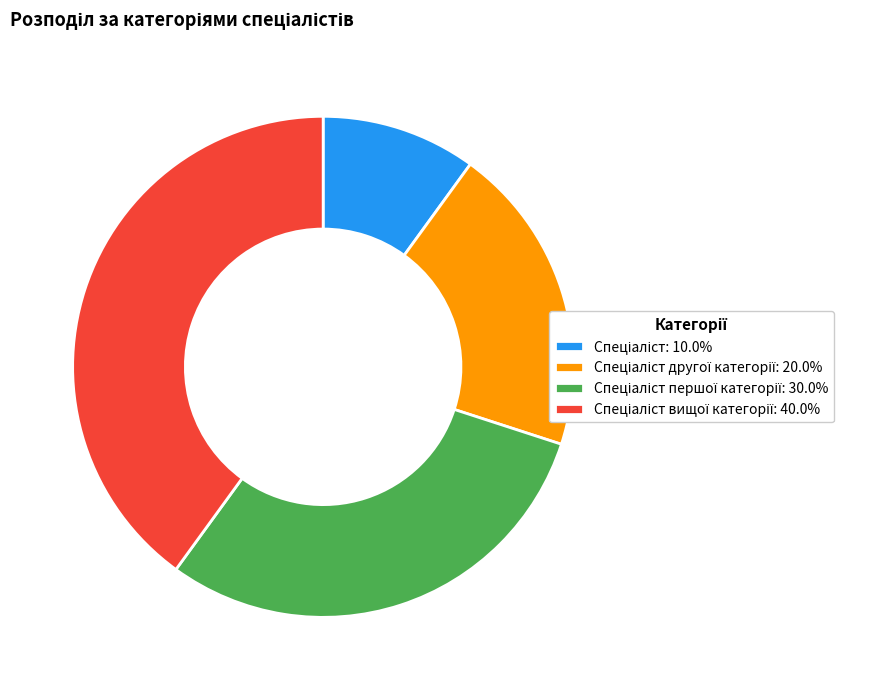

Is there any slice that represents more than half of the pie?

No